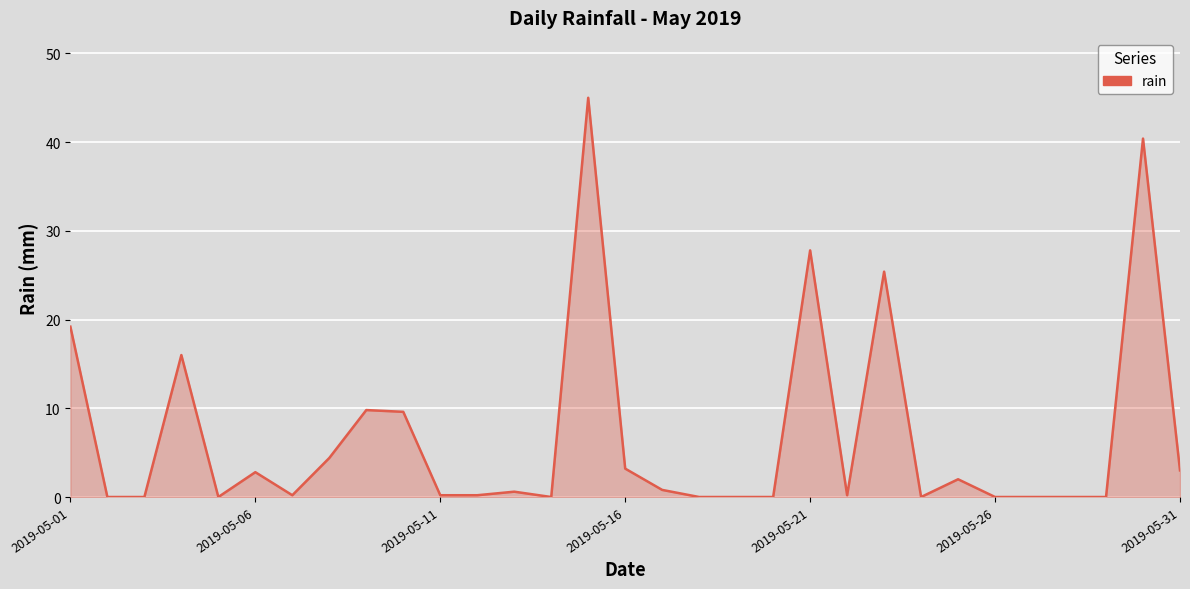

What is the difference between the maximum and minimum values?

45.0